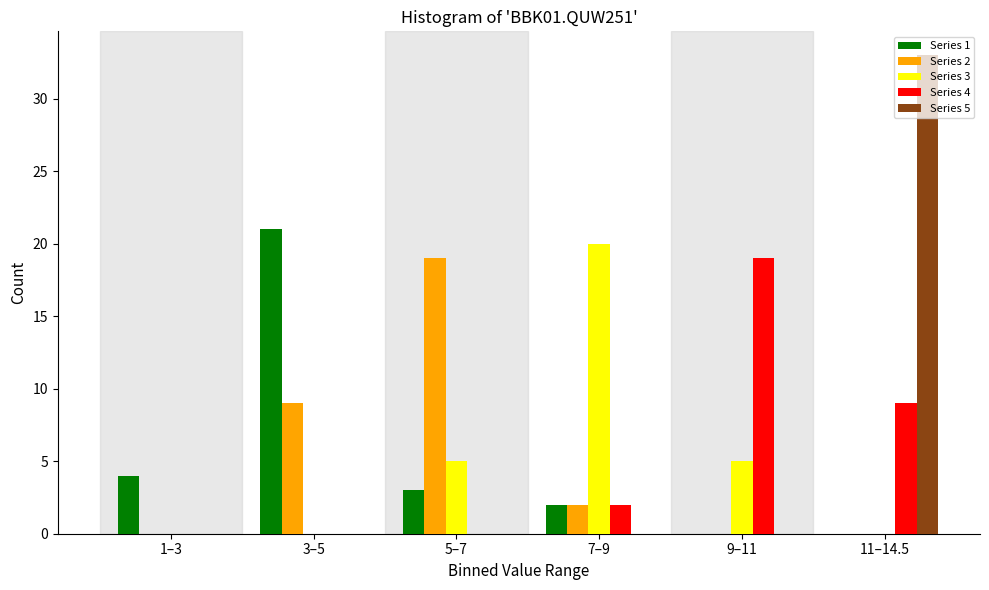

Reading right to left, transcribe all the data shown in this chart.

Series 1: 11–14.5=0	9–11=0	7–9=2	5–7=3	3–5=21	1–3=4
Series 2: 11–14.5=0	9–11=0	7–9=2	5–7=19	3–5=9	1–3=0
Series 3: 11–14.5=0	9–11=5	7–9=20	5–7=5	3–5=0	1–3=0
Series 4: 11–14.5=9	9–11=19	7–9=2	5–7=0	3–5=0	1–3=0
Series 5: 11–14.5=33	9–11=0	7–9=0	5–7=0	3–5=0	1–3=0